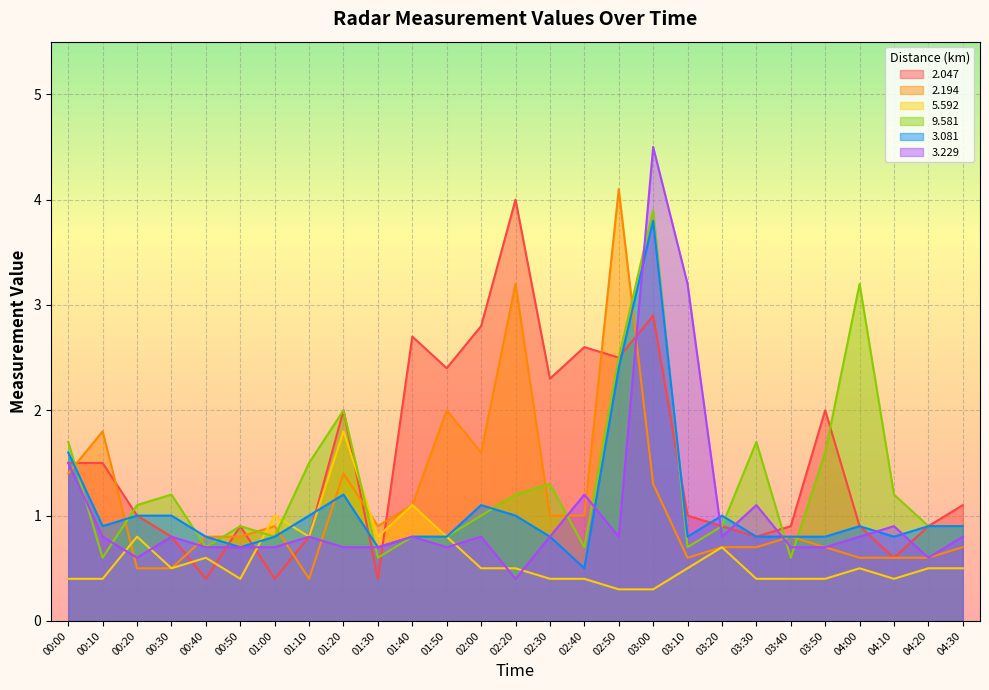

At which category does the chart reach its minimum across all series?

02:50